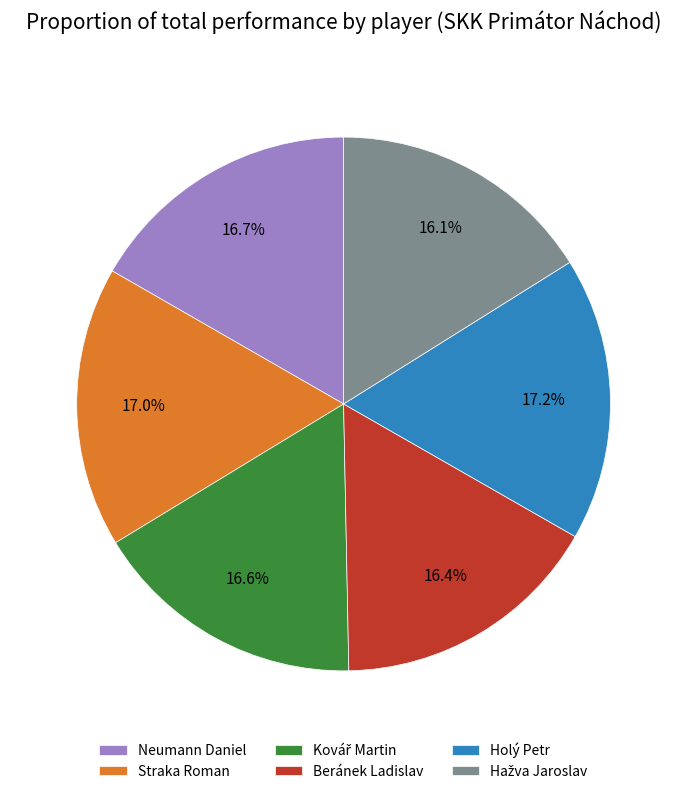

What percentage is NOT represented by Straka Roman?

83.0%